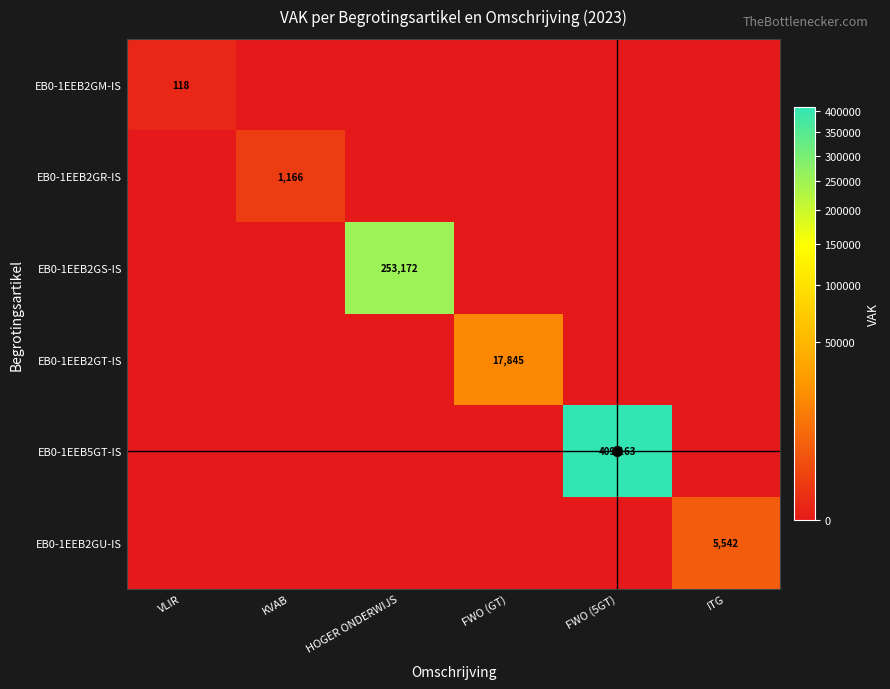

Where is EB0-1EEB2GS-IS nearest to the value 126586?

VLIR